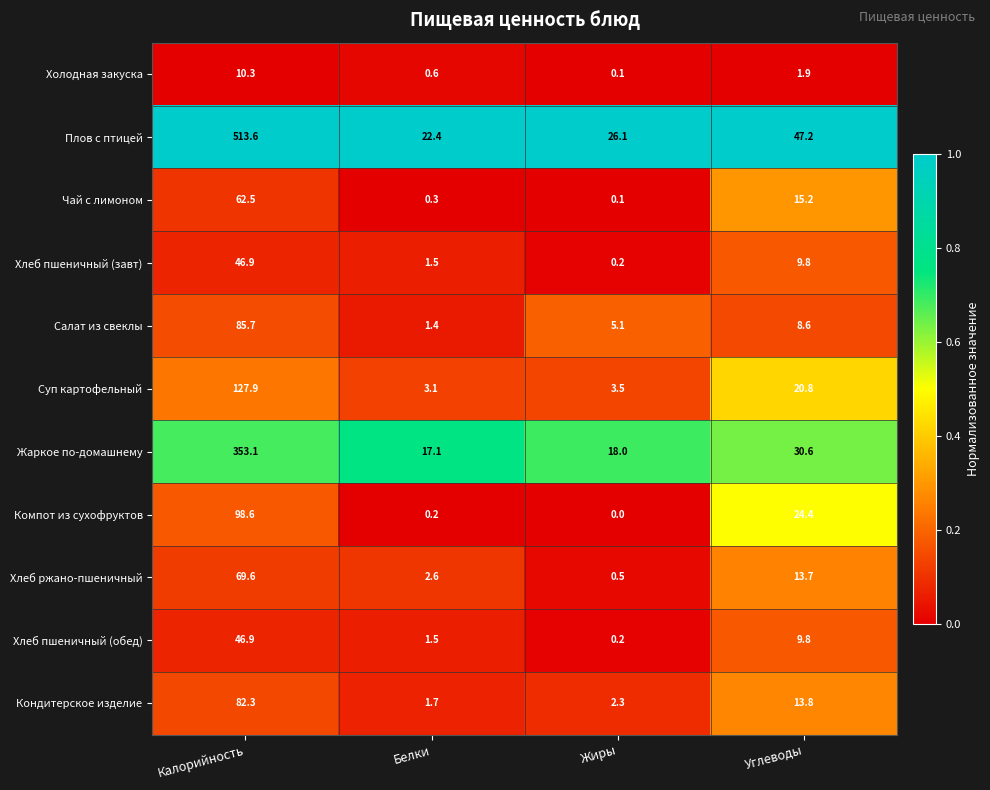

Which series changed the most between Калорийность and Белки?

Плов с птицей